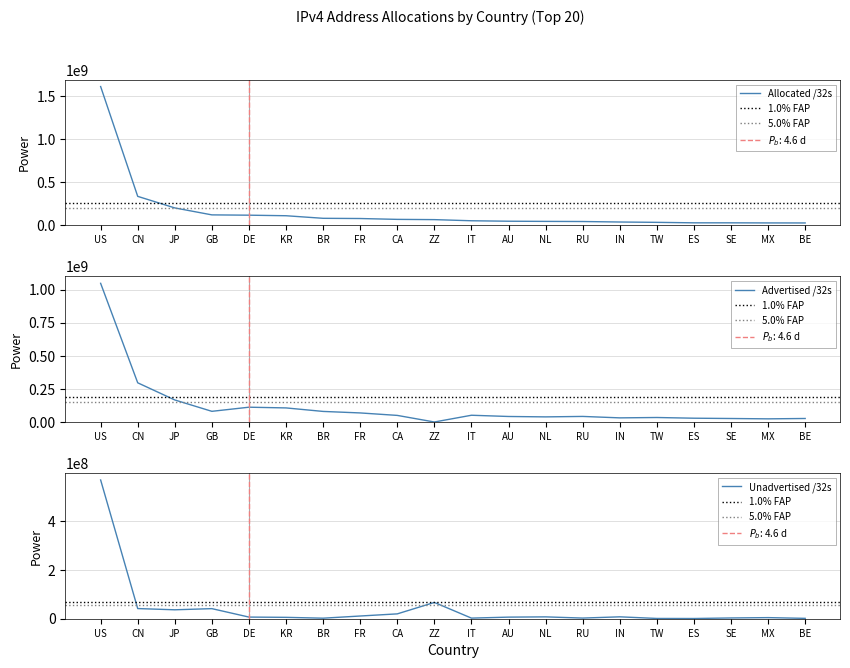

At which category is the sum across all series the highest?

US